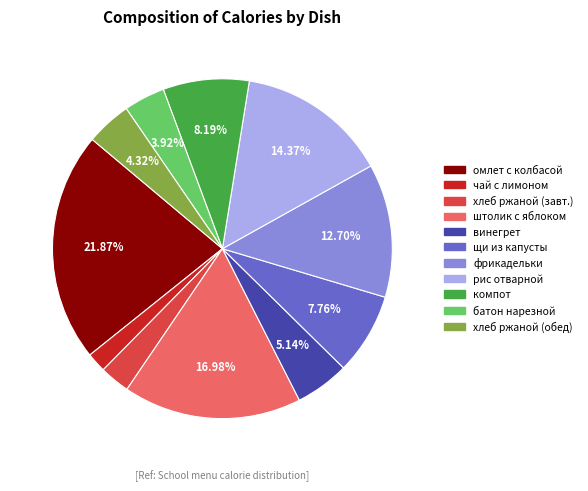

Does any single category account for the majority?

No